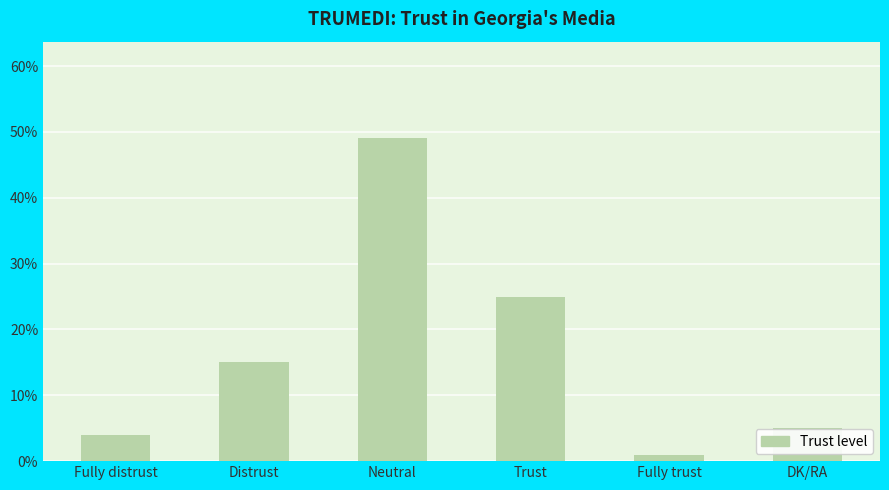

What position from the left is Fully trust?

5